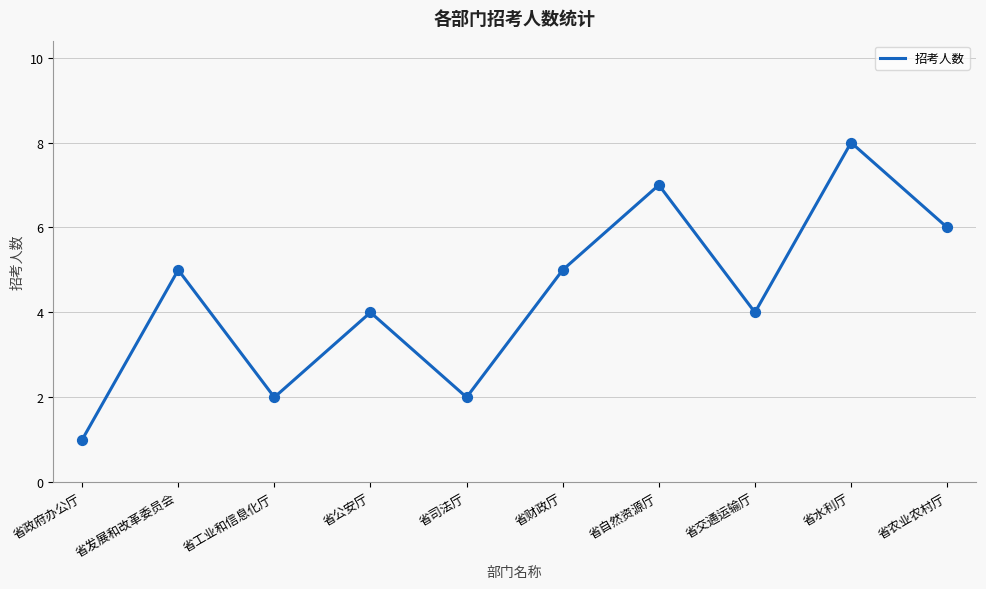

Between 省交通运输厅 and 省工业和信息化厅, which is larger?

省交通运输厅